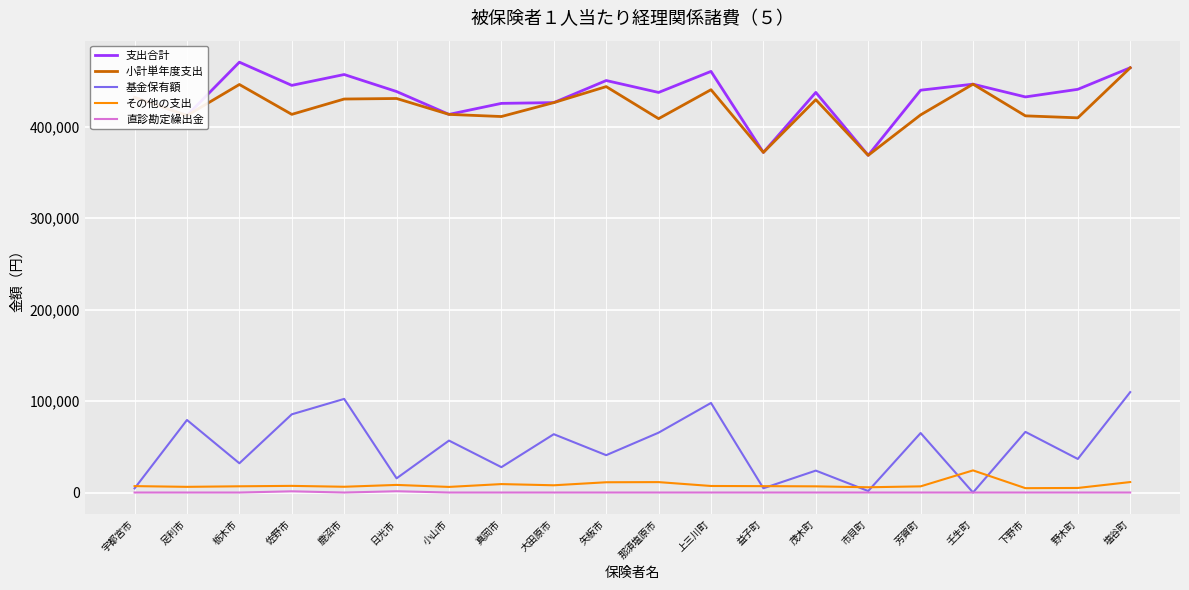

Which series has the widest spread of values?

基金保有額